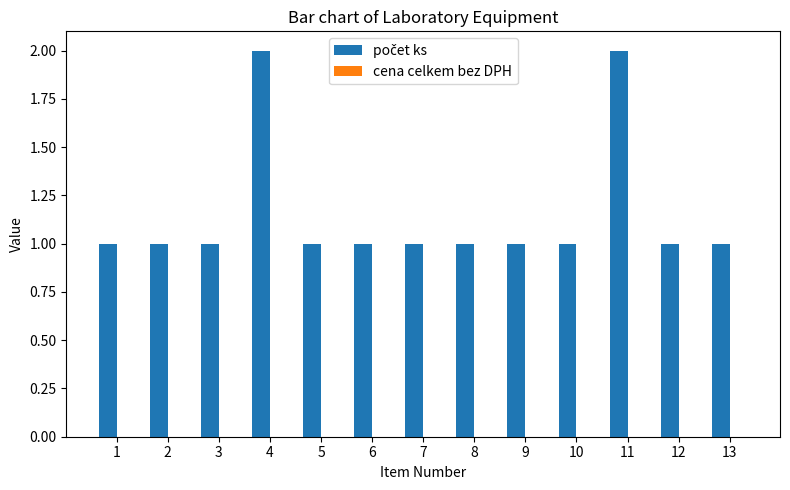

What is the change in value from 10 to 11?

+1